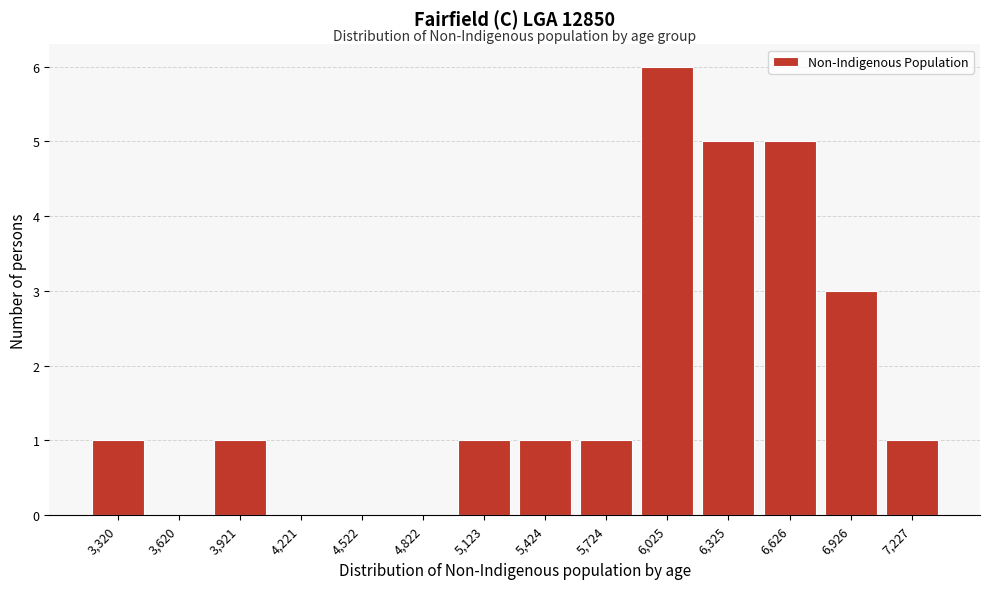

Reading right to left, list all the values displayed in this chart.

7,227=1	6,926=3	6,626=5	6,325=5	6,025=6	5,724=1	5,424=1	5,123=1	4,822=0	4,522=0	4,221=0	3,921=1	3,620=0	3,320=1